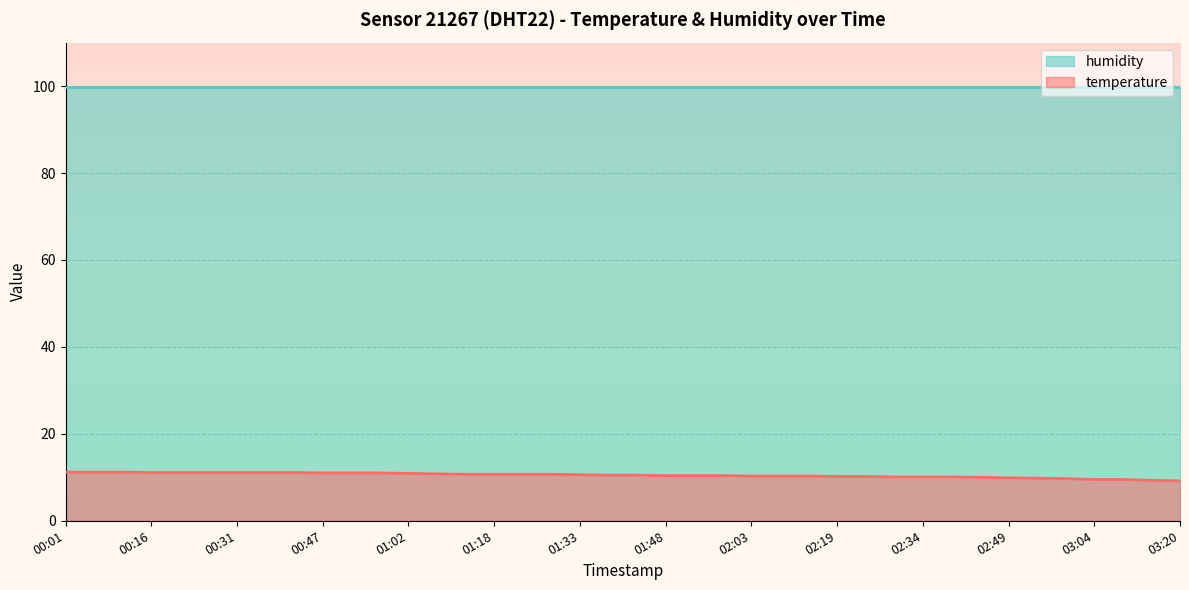

What is the ratio of the value at 00:57 to the value at 00:21?

1.0